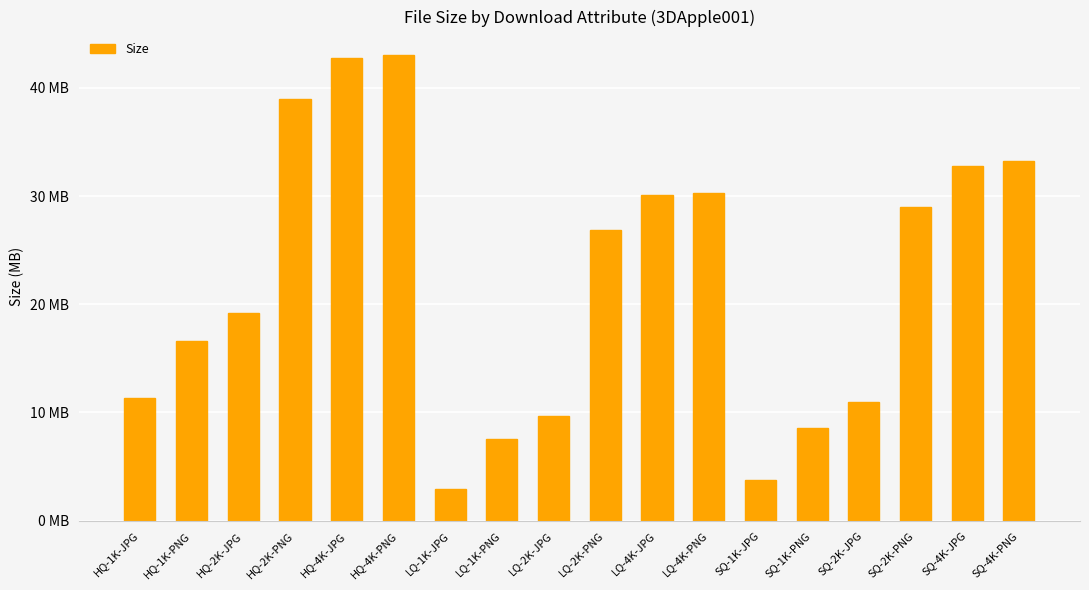

Are the bars horizontal?

No